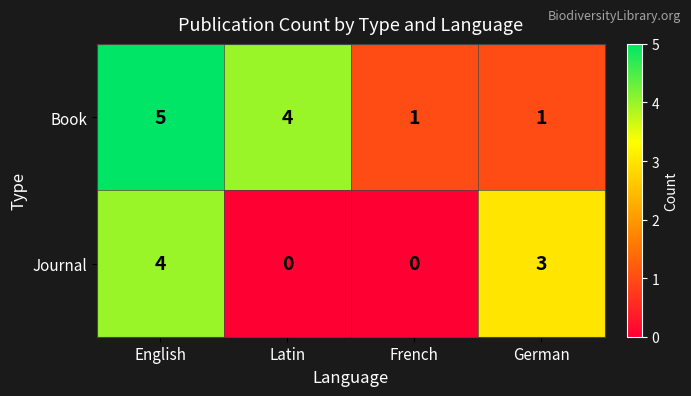

What is the greatest value displayed?

5